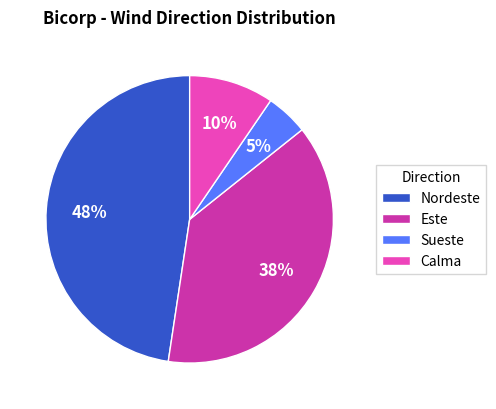

Combined, do Nordeste and Este account for over 50%?

Yes